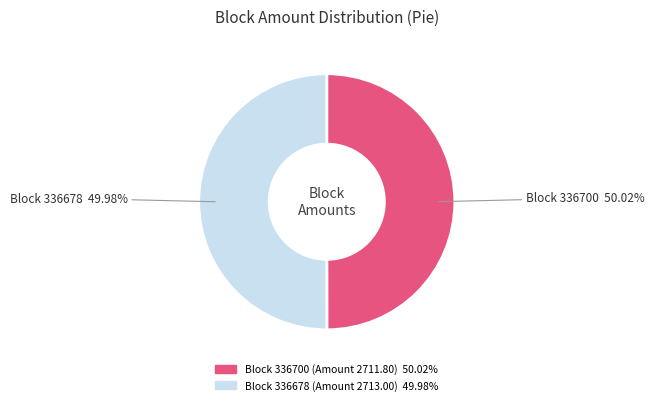

Is there any slice that represents more than half of the pie?

Yes